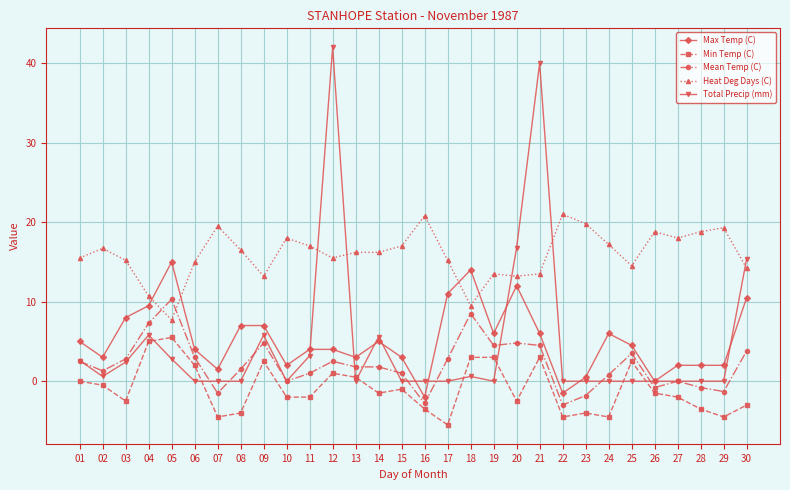

Which series has the largest range (max minus min)?

Total Precip (mm)